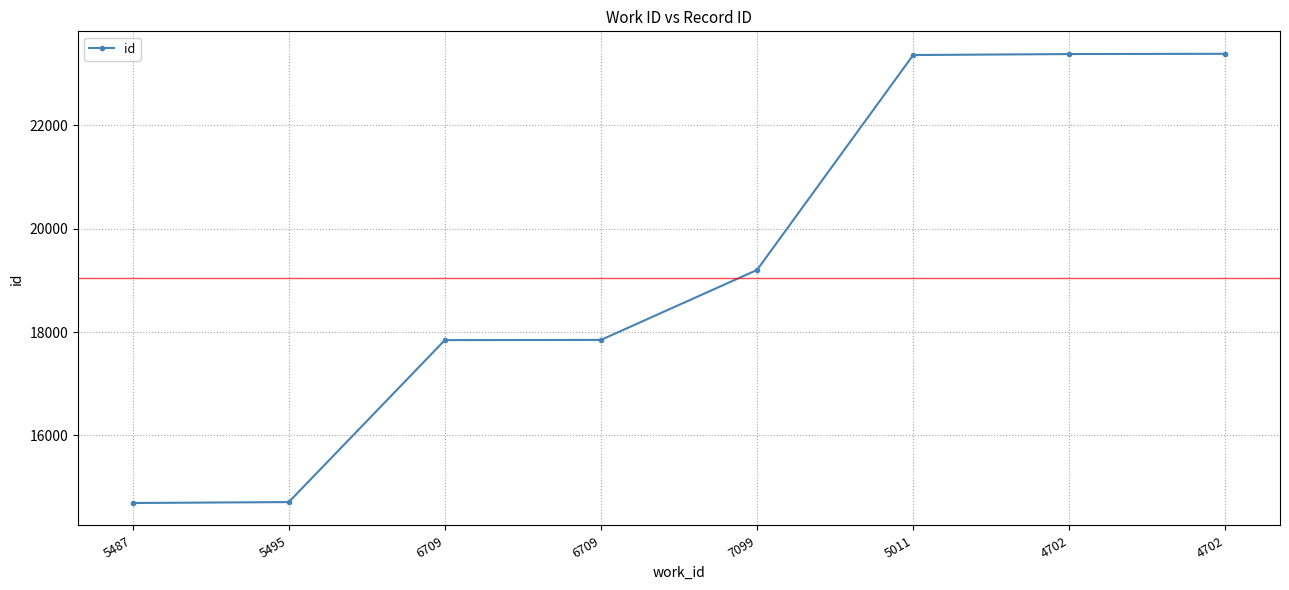

What is the change in value from 6709 to 7099?

+1353